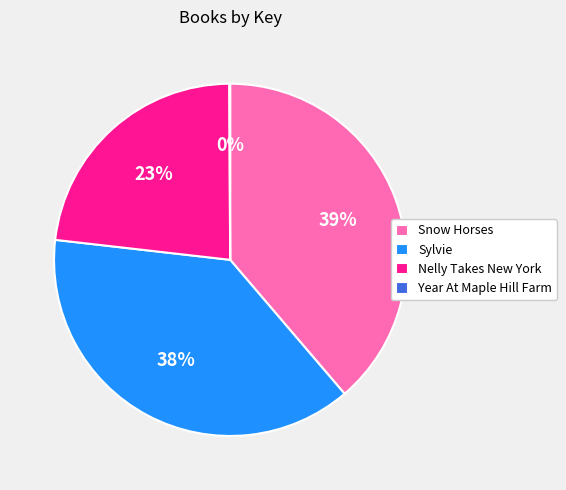

True or false: Snow Horses accounts for 28% of the total.

False